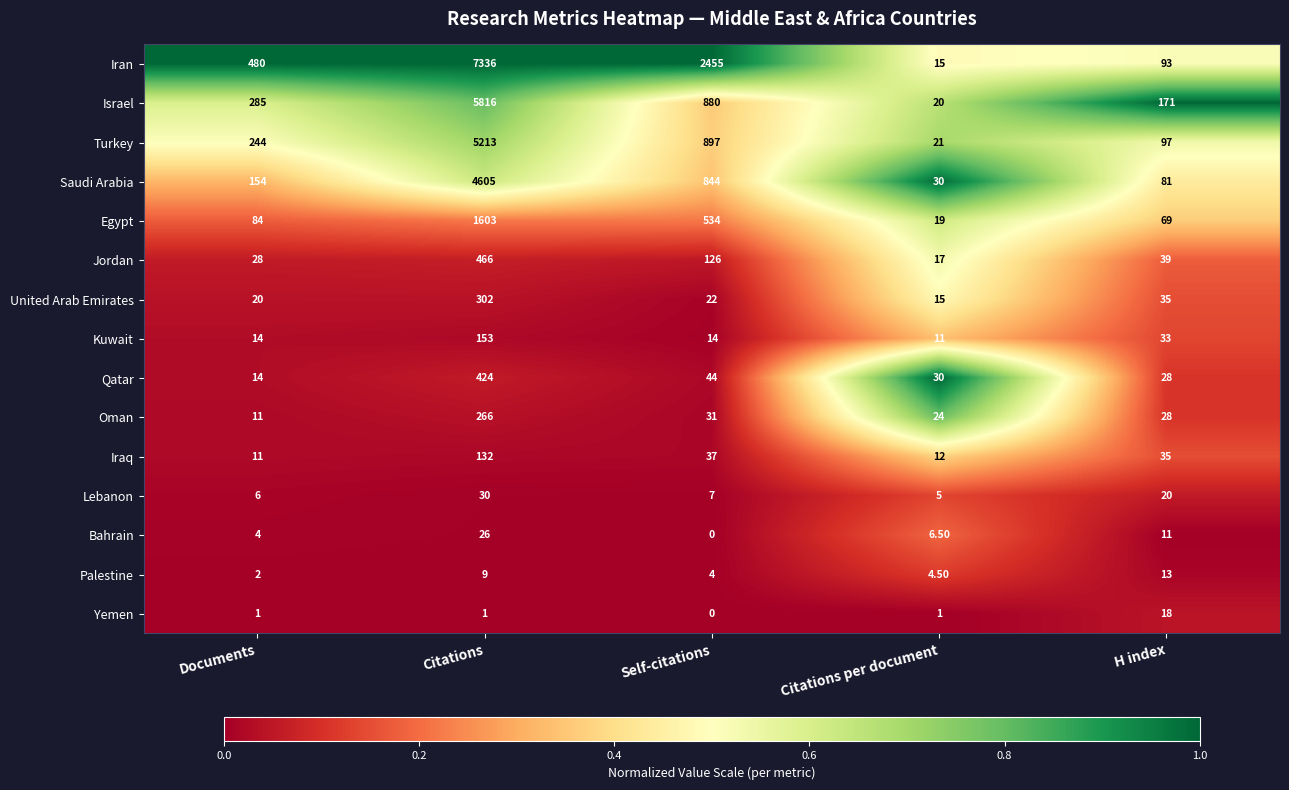

Rank the series by their maximum value, from lowest to highest.

Palestine, Yemen, Bahrain, Lebanon, Iraq, Kuwait, Oman, United Arab Emirates, Qatar, Jordan, Egypt, Saudi Arabia, Turkey, Israel, Iran